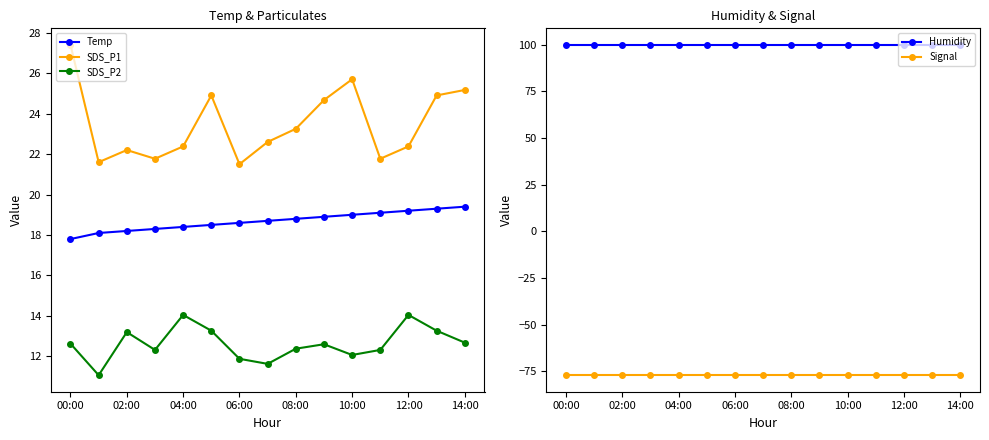

What are all the series names shown in the legend?

Temp, SDS_P1, SDS_P2, Humidity, Signal